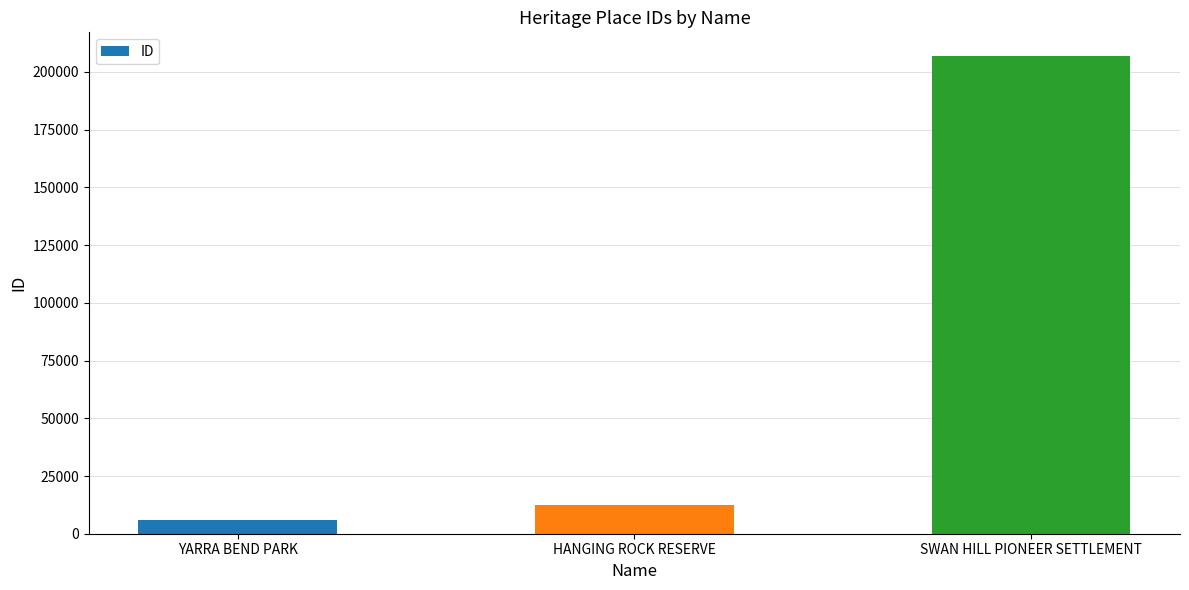

How many categories are shown in the chart?

3